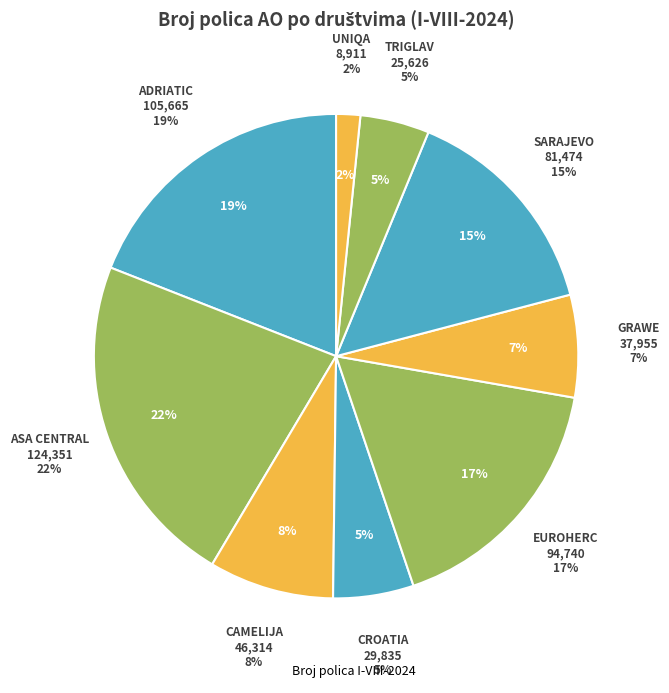

To the nearest percent, what percentage of the pie is GRAWE?

7%